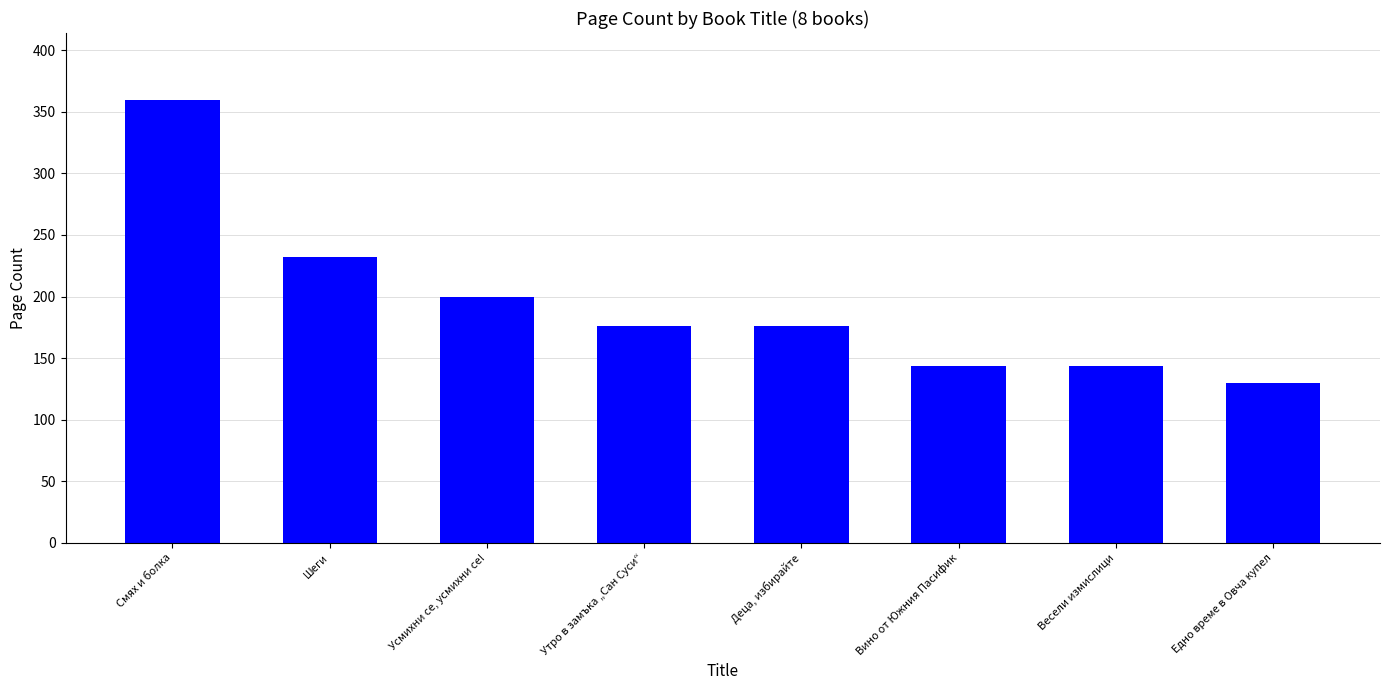

What is the average value?

195